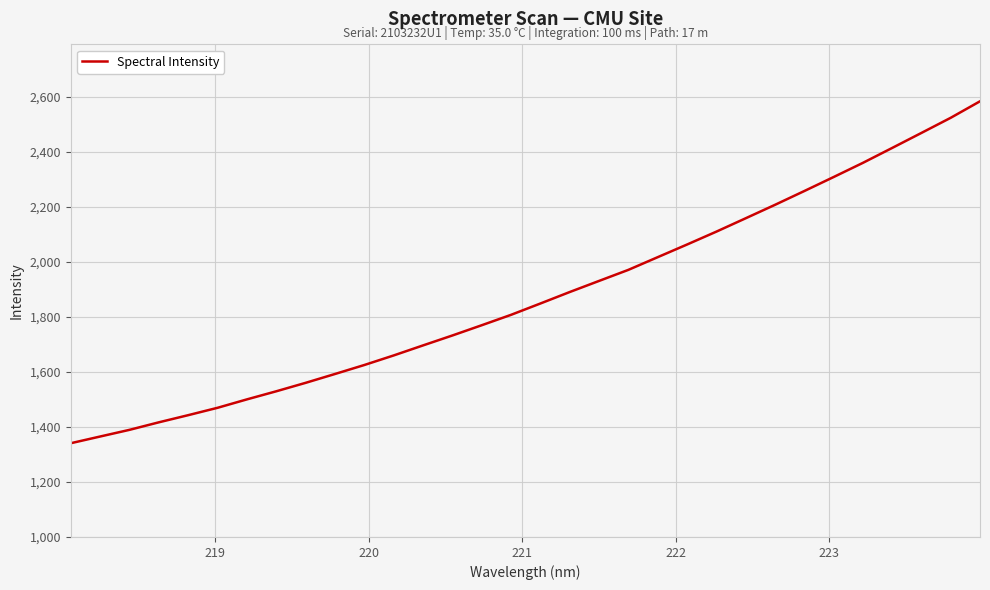

Reading left to right, list all the values displayed in this chart.

1340.9	1365.2	1389.5	1416.9	1442.9	1469.7	1500.3	1529.7	1560.4	1592.6	1625.2	1660.0	1696.4	1732.5	1769.8	1807.6	1848.8	1890.5	1930.9	1971.1	2017.2	2063.2	2110.0	2158.6	2207.4	2257.6	2308.5	2360.1	2414.3	2469.0	2524.0	2584.0